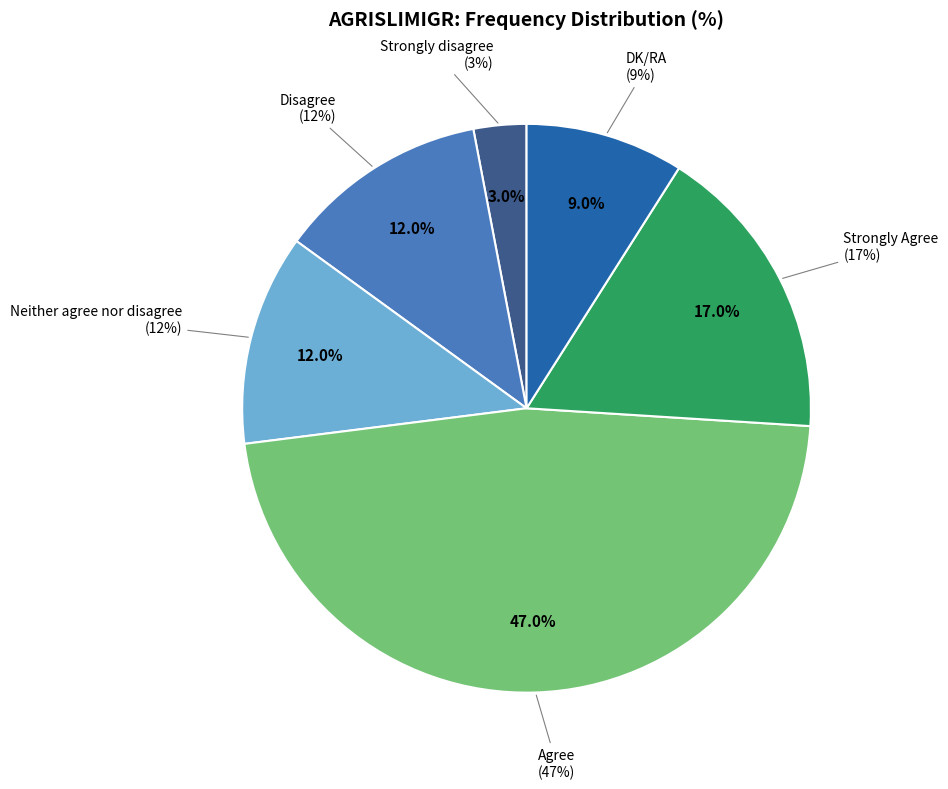

To the nearest percent, what percentage of the pie is Neither agree nor disagree?

12%